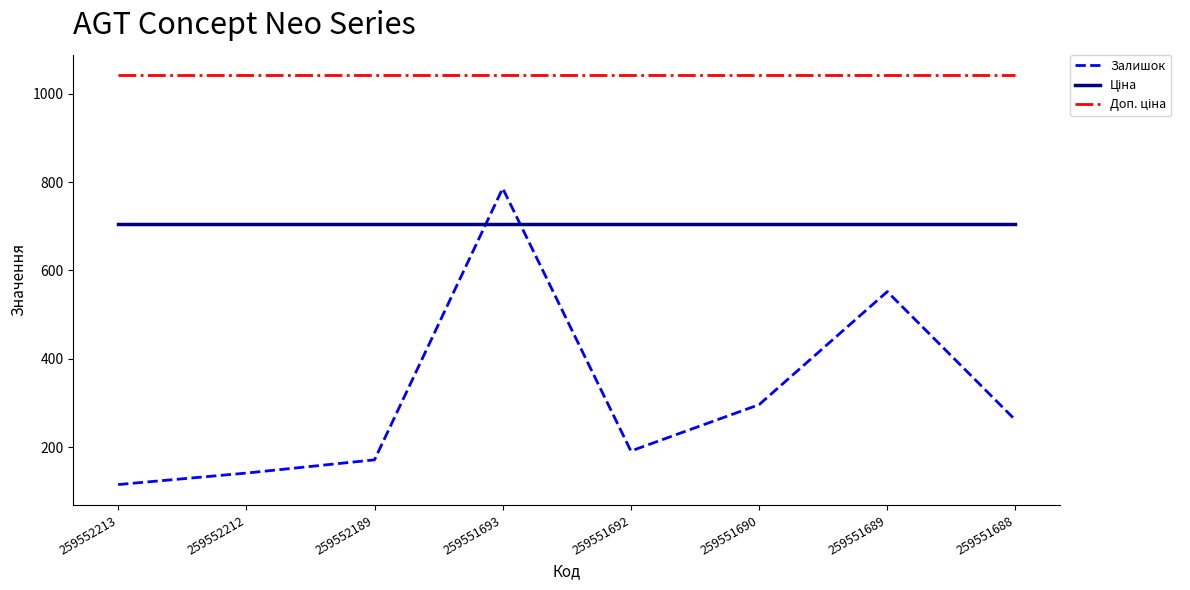

How many categories are shown in the chart?

8